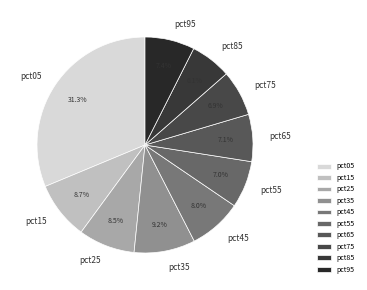

Is pct05 the majority of the pie?

No